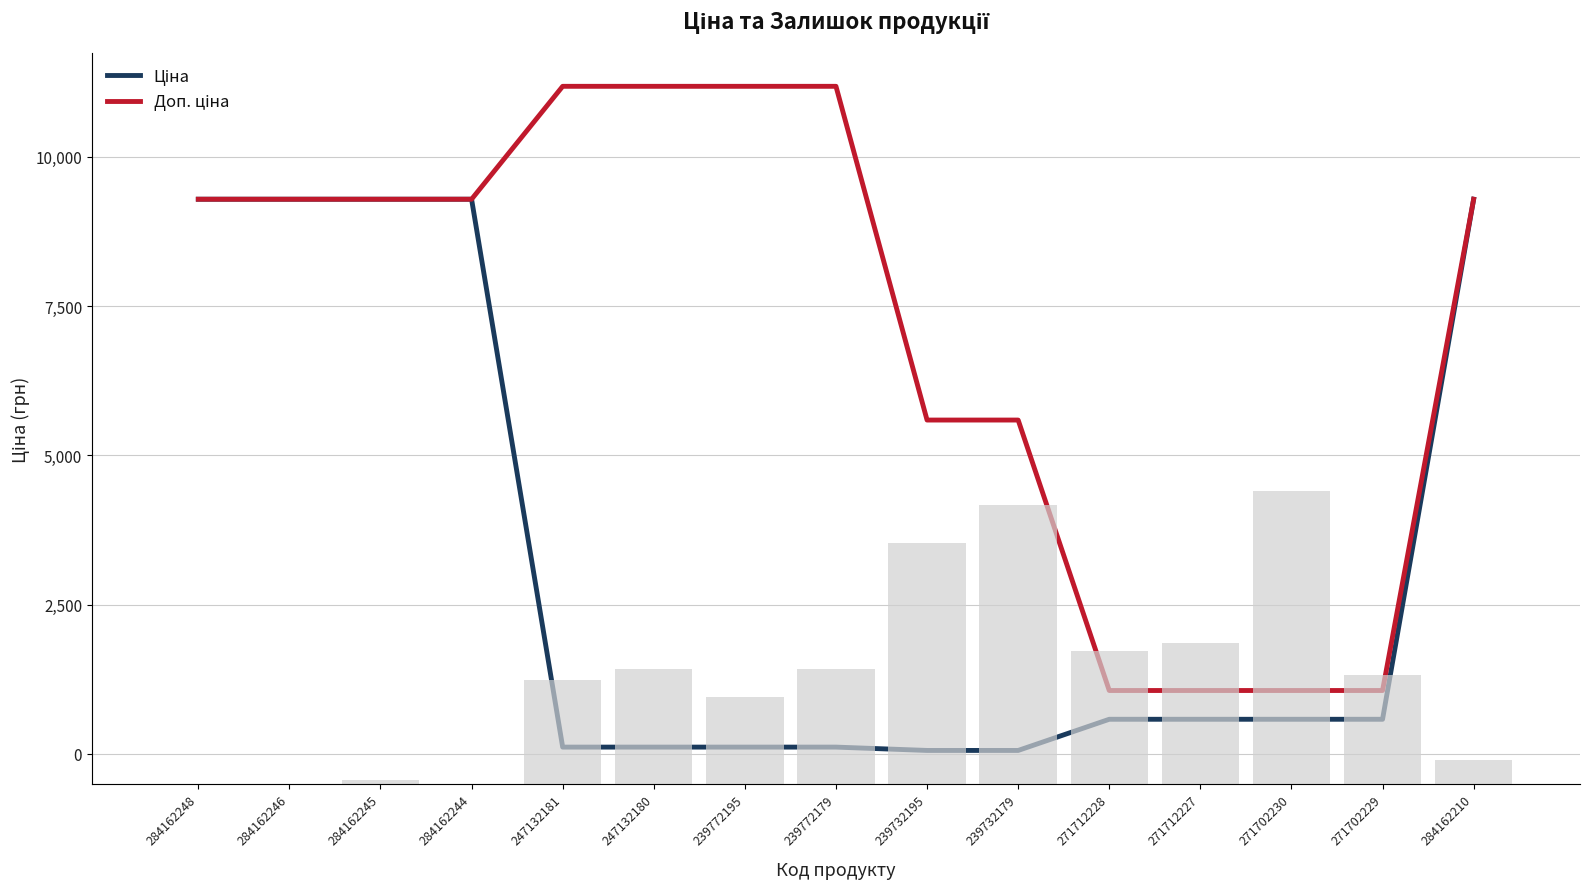

List the series in order of their peak value, lowest first.

Залишок, Ціна, Доп. ціна